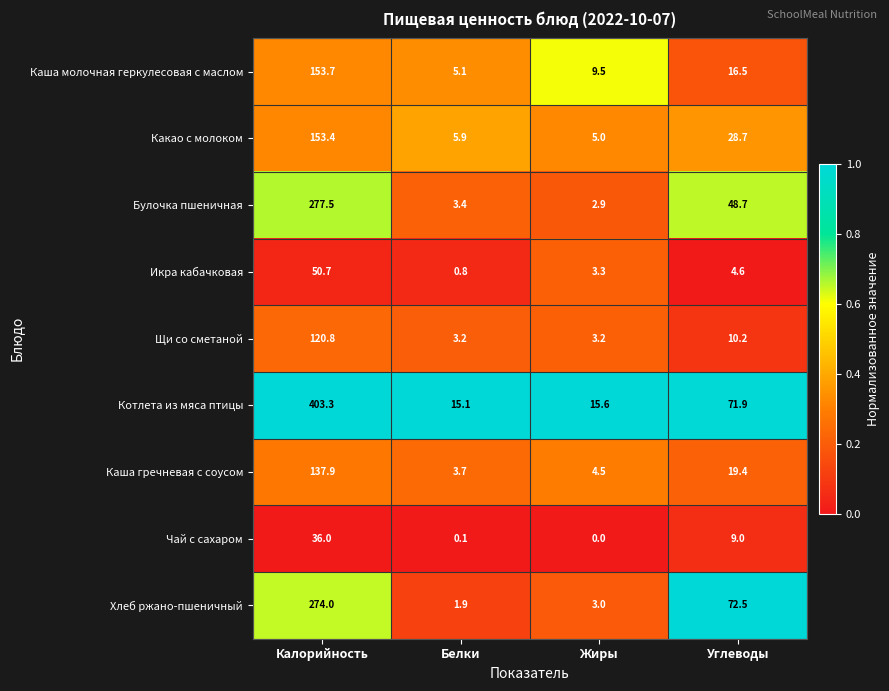

At which label does Какао с молоком first exceed 28?

Калорийность